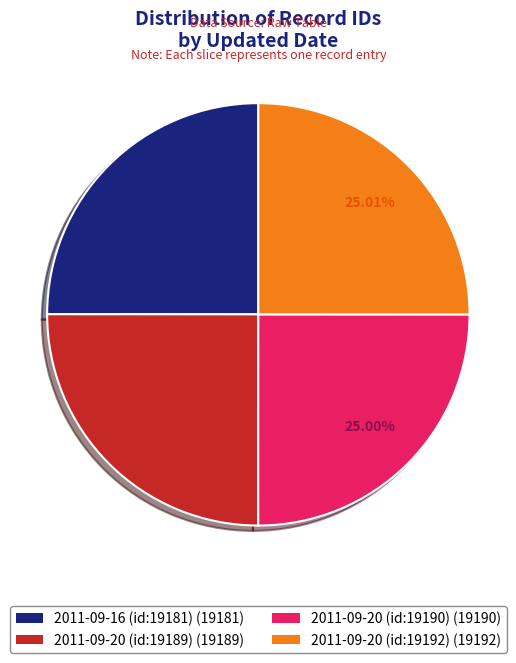

What percentage is the 2011-09-20 (id:19189) slice, to the nearest percent?

25%